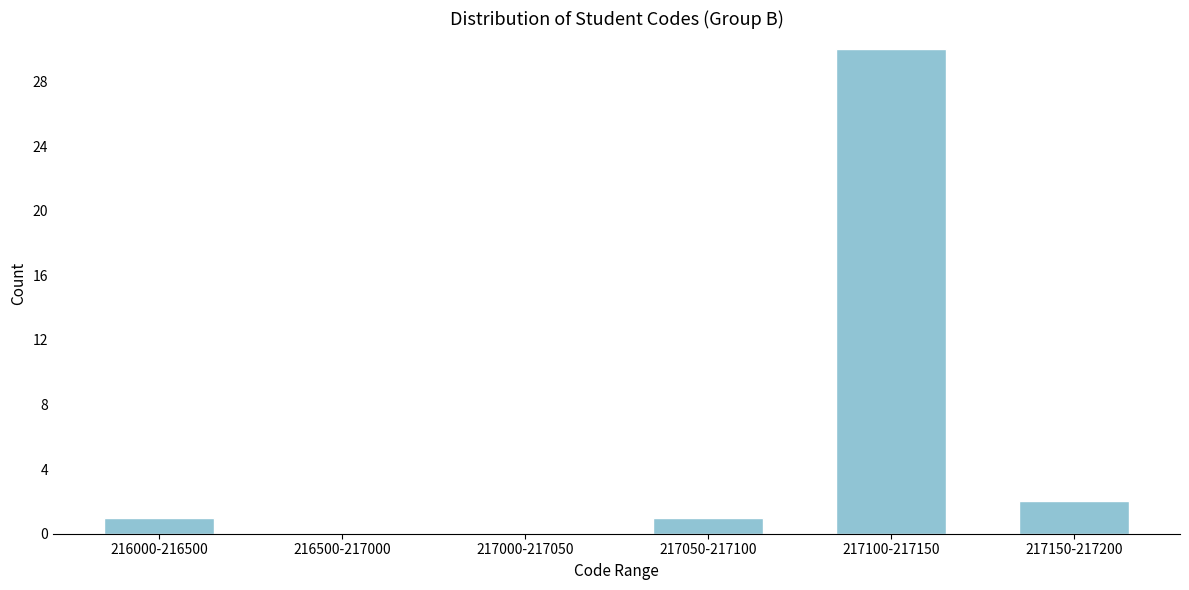

Reading right to left, list all the values displayed in this chart.

217150-217200=2	217100-217150=30	217050-217100=1	217000-217050=0	216500-217000=0	216000-216500=1